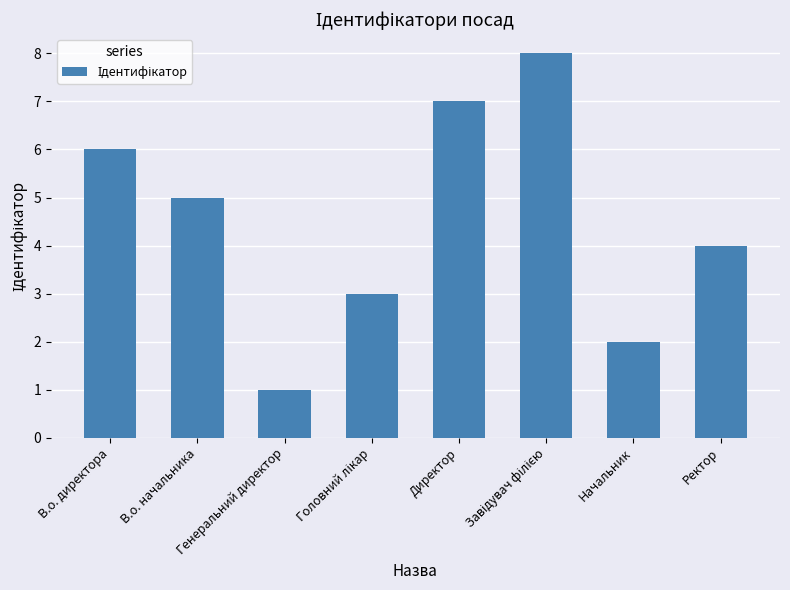

At which label does the data first exceed 5?

В.о. директора